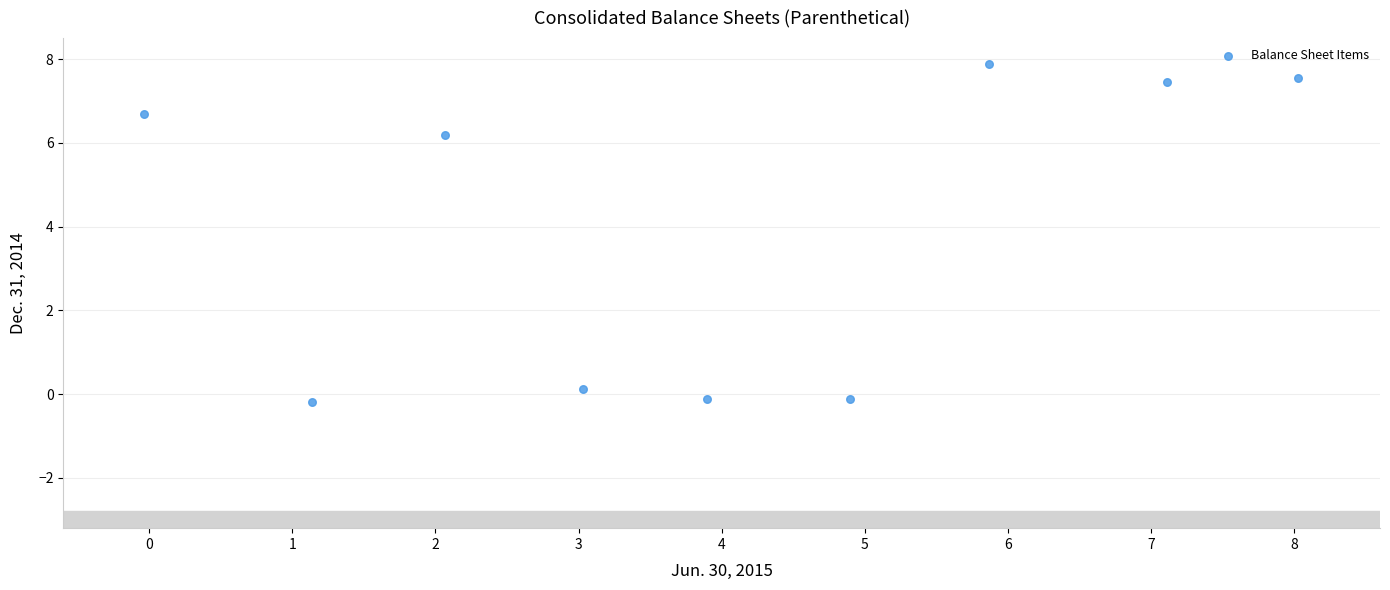

What is the range of X values (max minus min)?

8.1